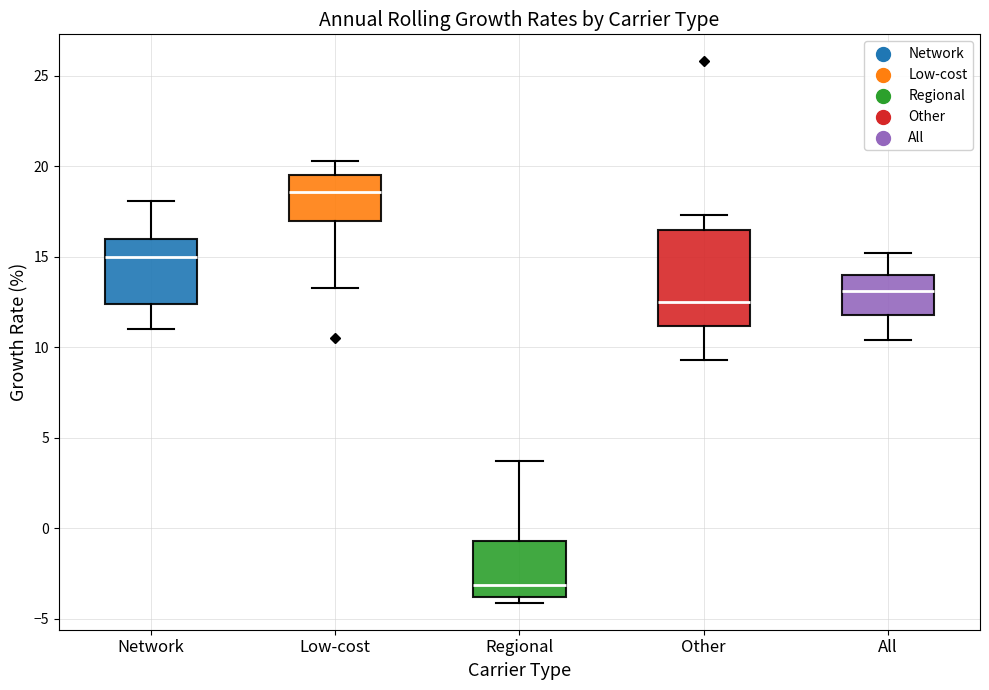

Which box is the tallest, from its lower edge to its upper edge?

Other